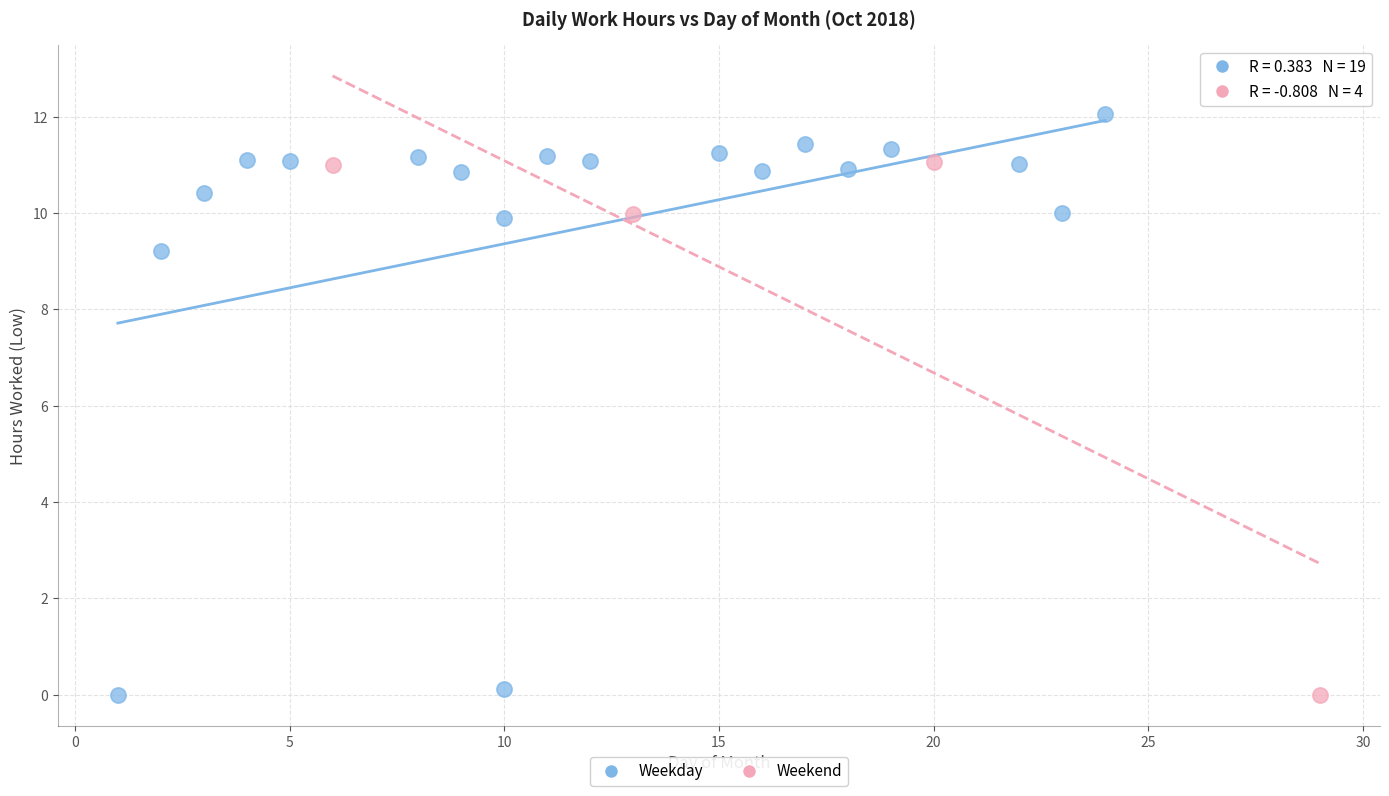

Which series contains the highest Y value?

Weekday